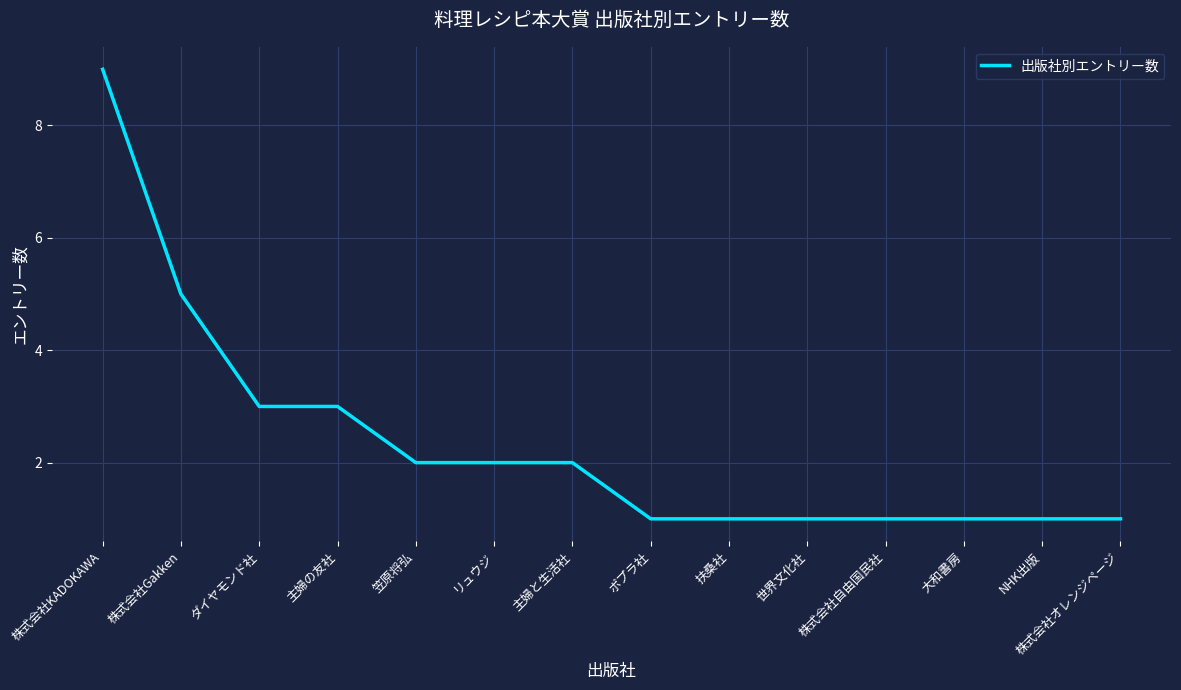

The value at 大和書房 is 1. True or false?

True